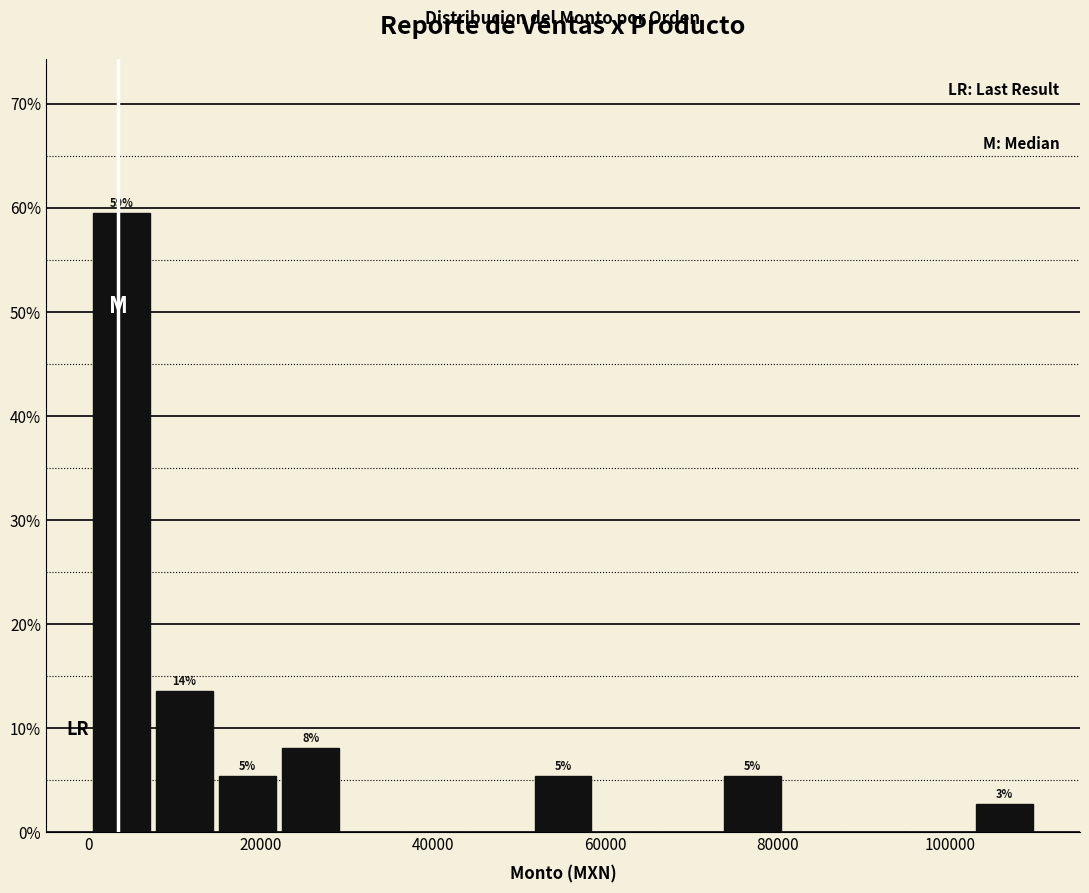

Around what value on the x-axis is the tallest bar? Give the approximate position of its centre, as read against the axis.

4000